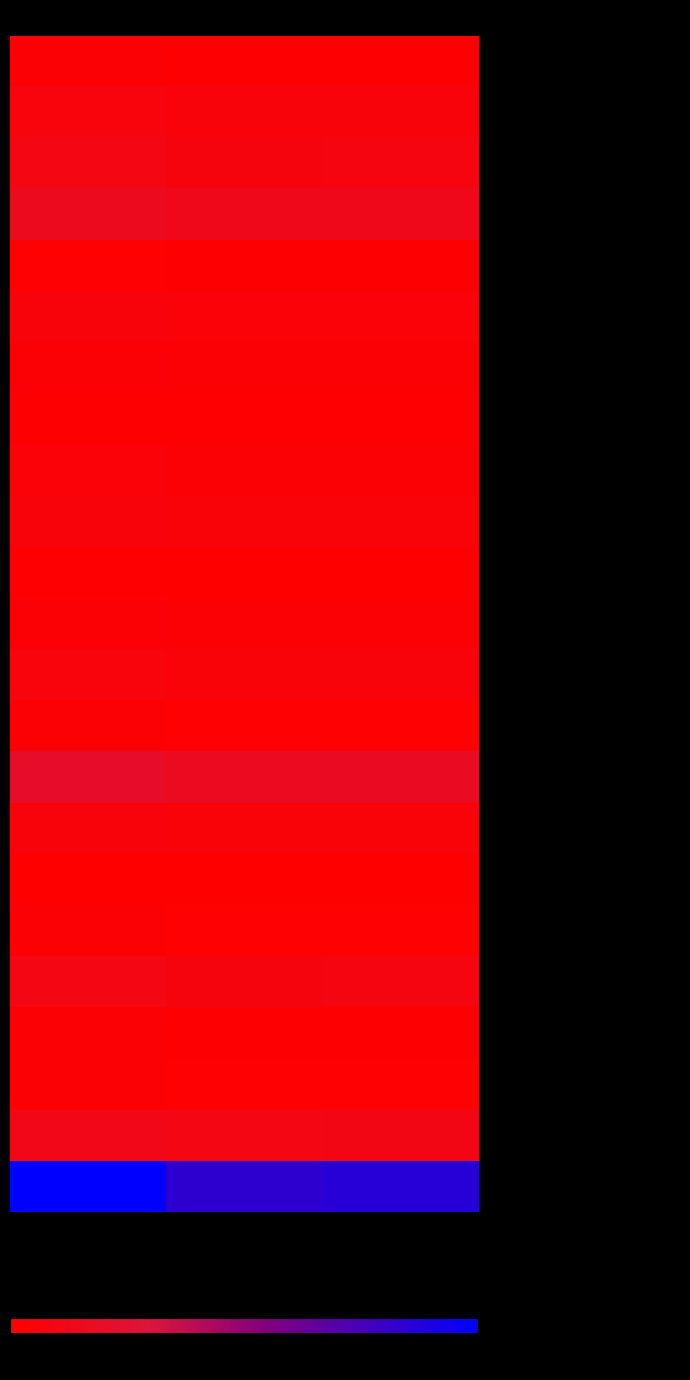

Which series has the largest total across all categories?

- Городское поселение г.Лиски